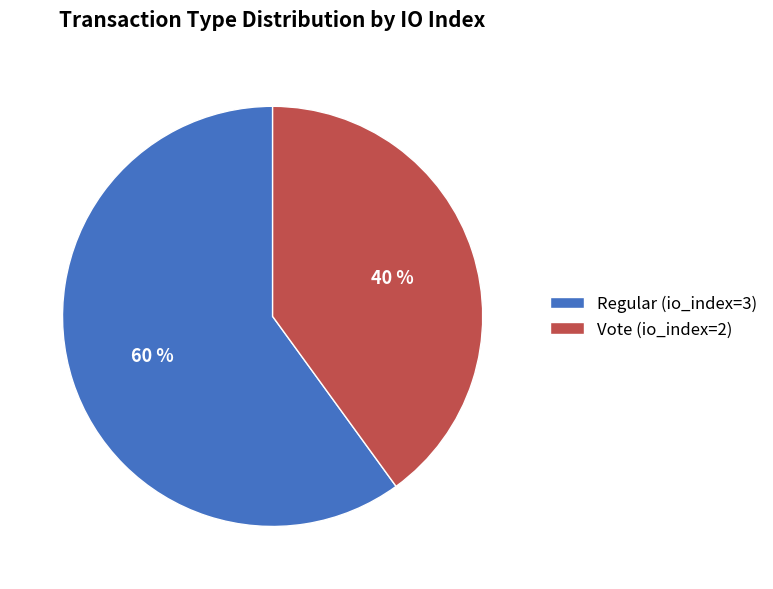

Is the sum of Regular (io_index=3) and Vote (io_index=2) greater than half?

Yes